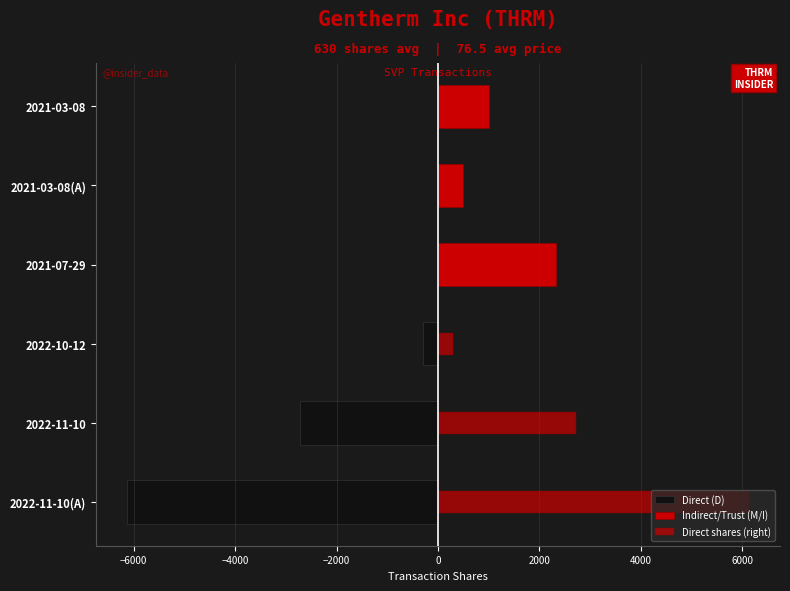

How many values in Direct (D) are below zero?

3